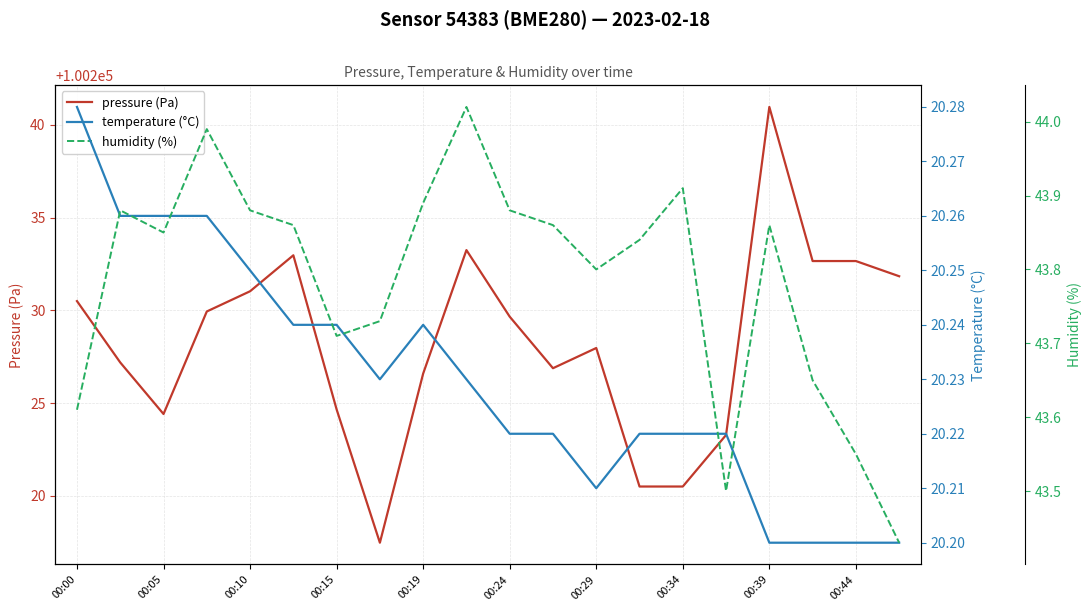

The value of pressure (Pa) at 00:00 is 100230.5. True or false?

True